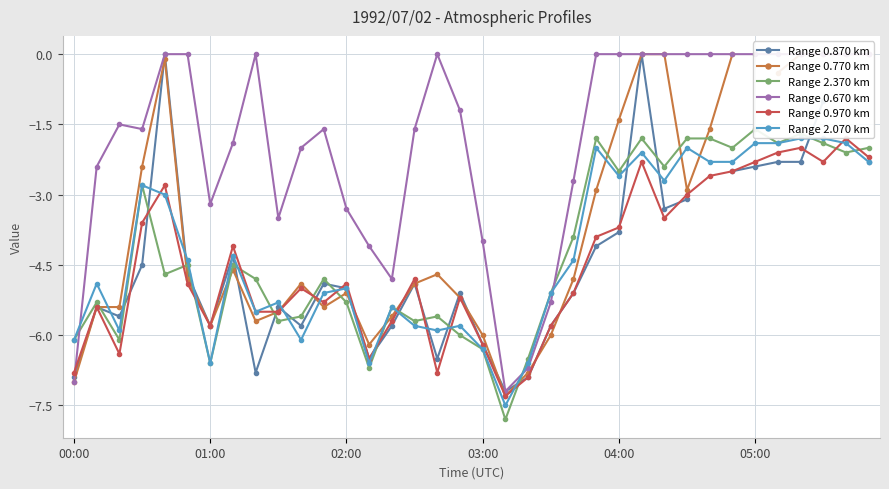

How many values in the Range 0.670 km series exceed -1?

17